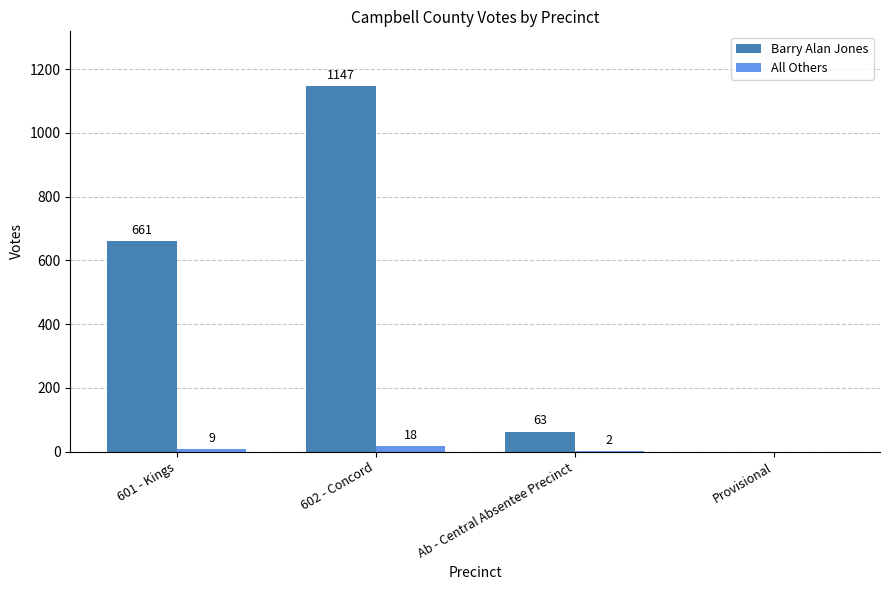

How many values in All Others are above zero?

3